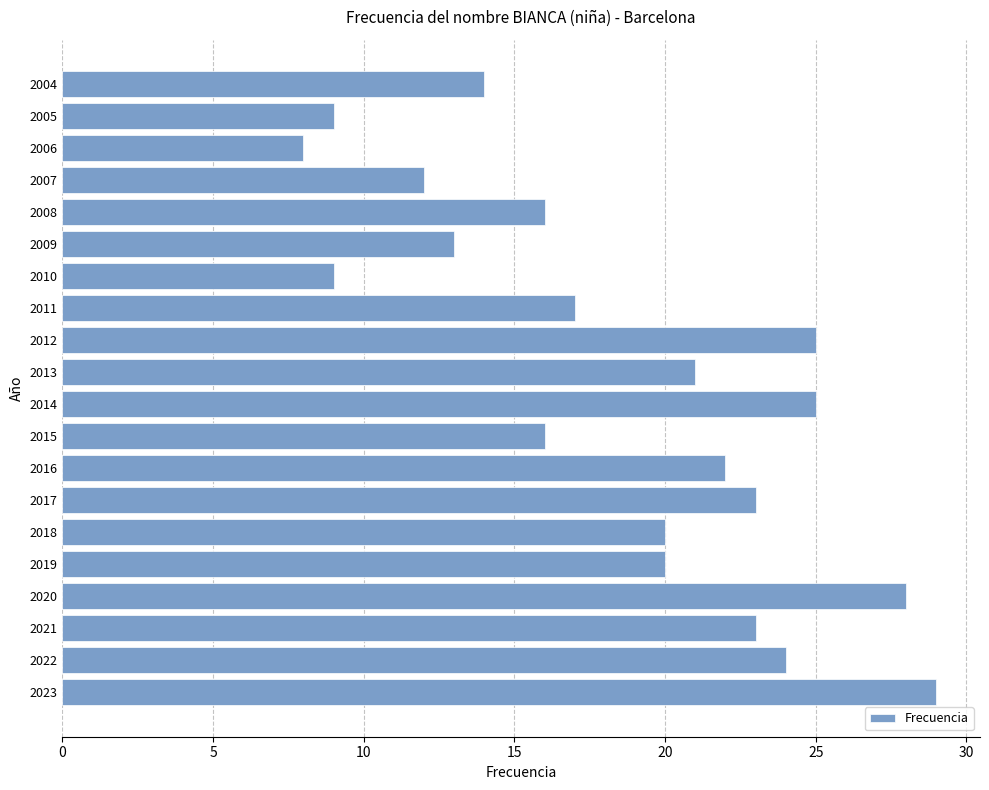

How many bars are there in total?

20